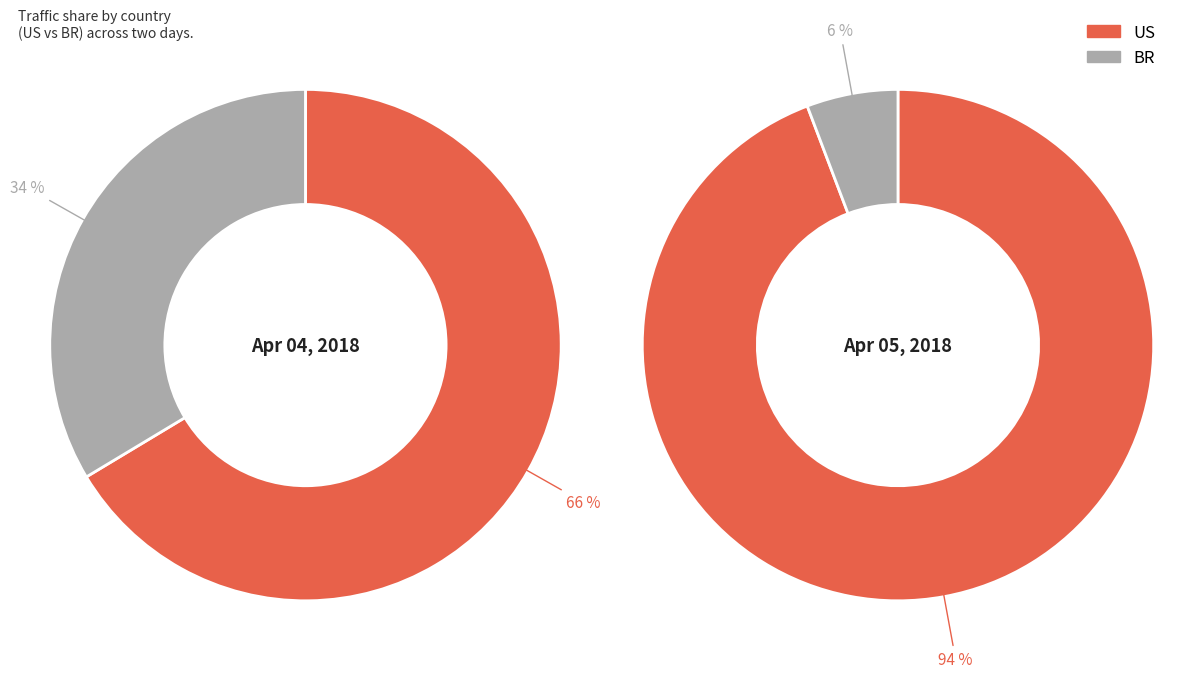

What is the largest slice in the pie chart?

US